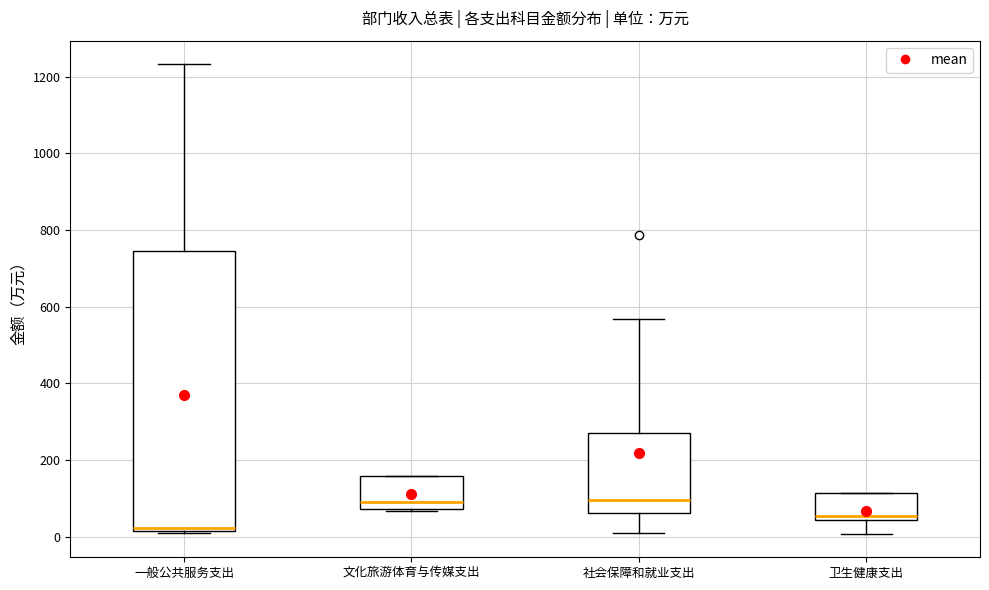

Where does the upper whisker of the box for 一般公共服务支出 end on the y-axis? The values are not printed on the chart, so give them approximately, as read against the axis.

1240